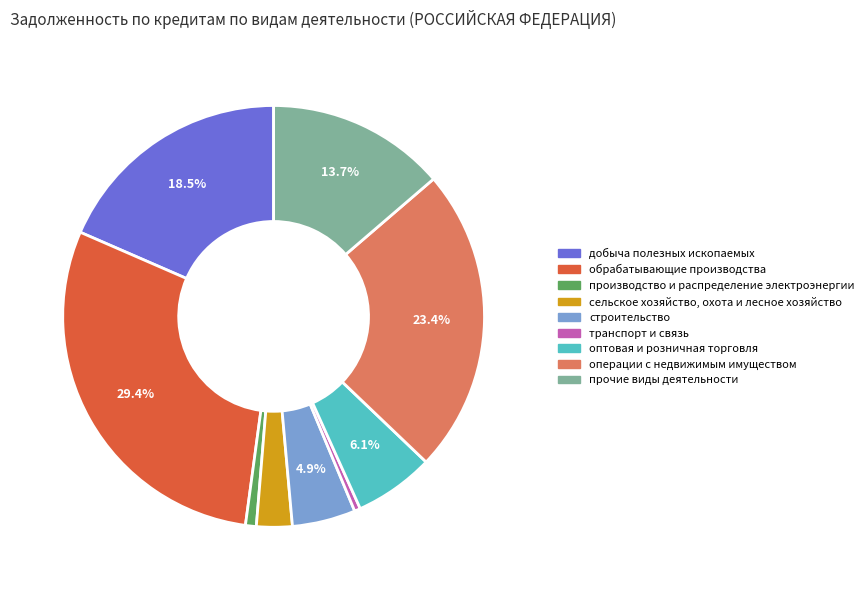

Is the sum of прочие виды деятельности and транспорт и связь greater than half?

No